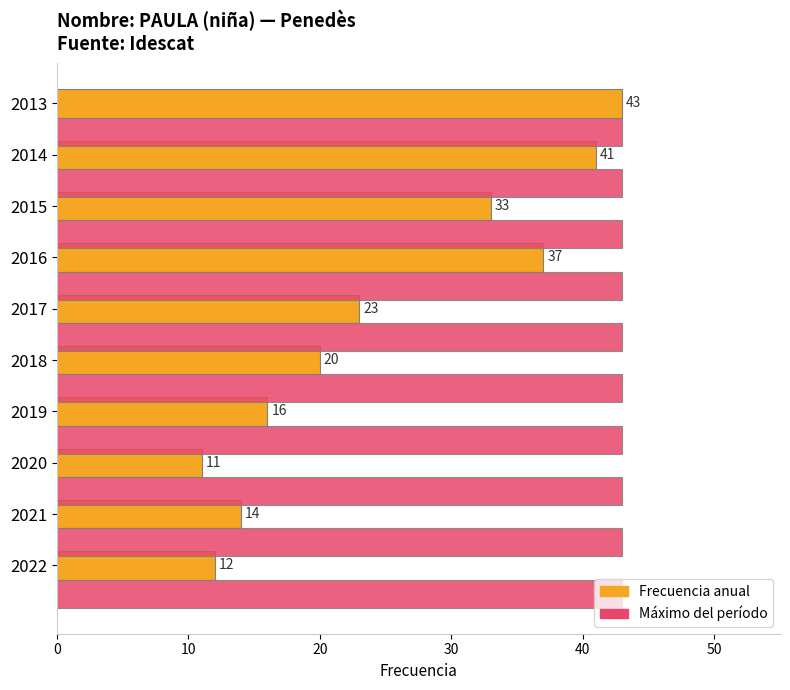

What is the spread (max minus min) of values at 2017?

20